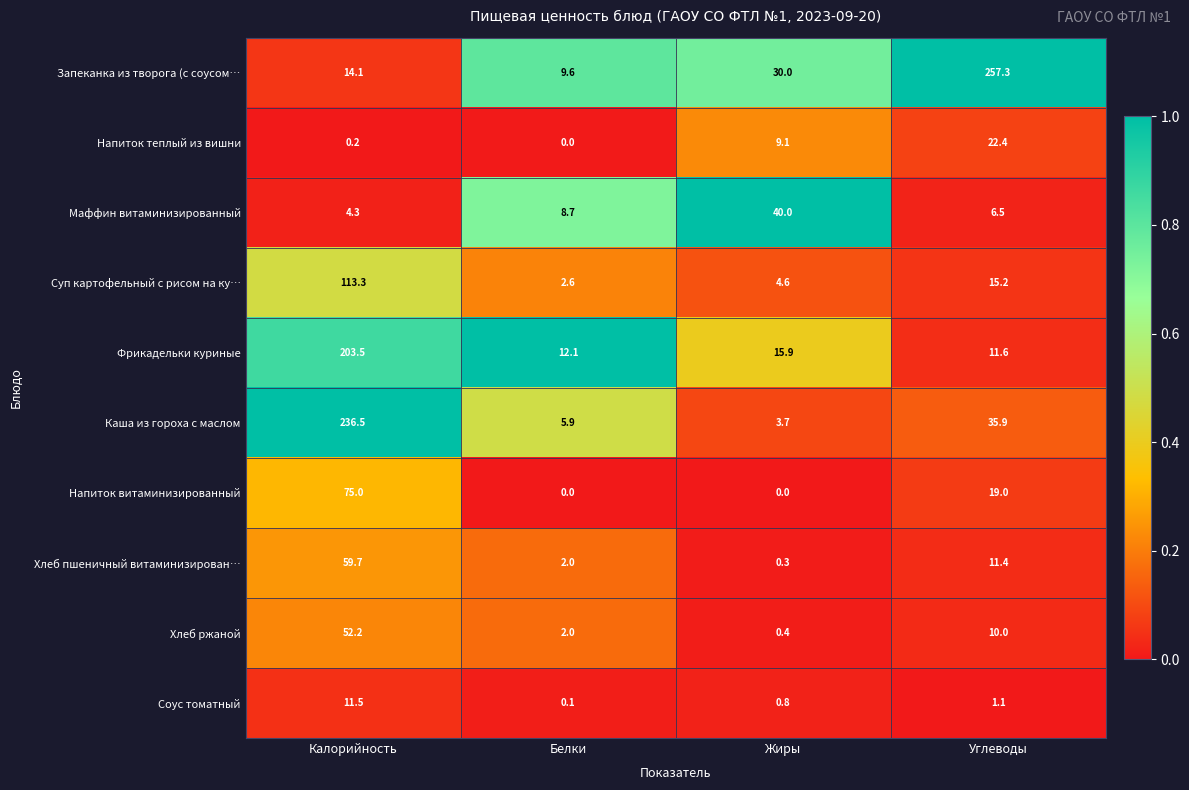

List the series in order of their peak value, highest first.

Запеканка из творога (с соусом…, Каша из гороха с маслом, Фрикадельки куриные, Суп картофельный с рисом на ку…, Напиток витаминизированный, Хлеб пшеничный витаминизирован…, Хлеб ржаной, Маффин витаминизированный, Напиток теплый из вишни, Соус томатный